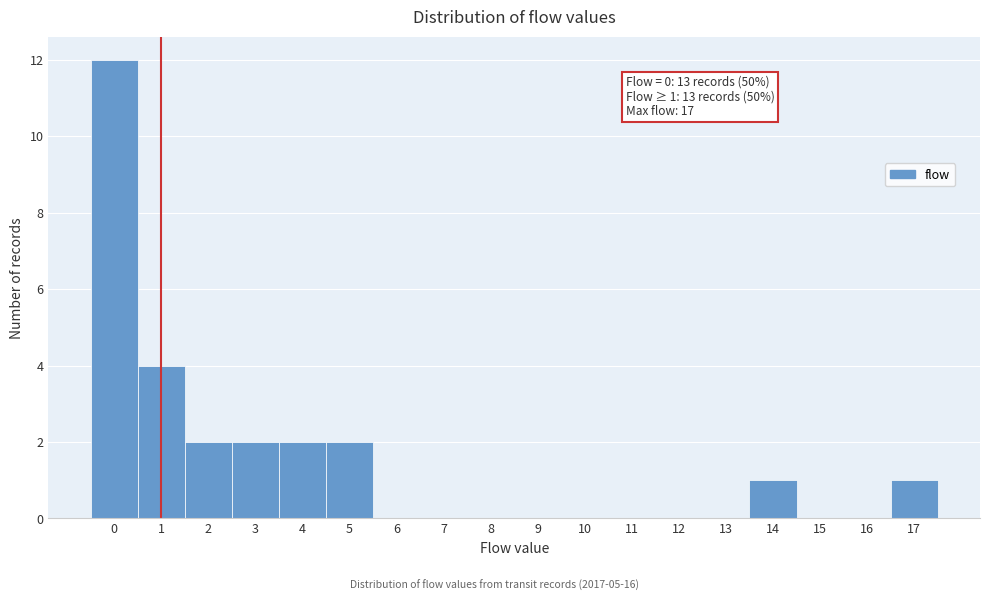

Which range on the x-axis has the tallest bar?

-0.5 to 0.5